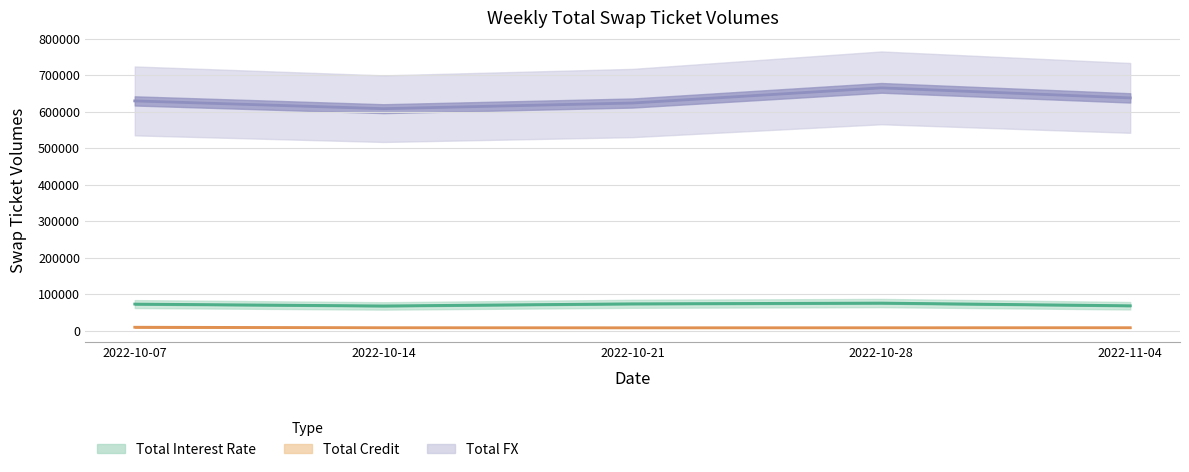

Is it true that Total Interest Rate equals 75422 at 2022-10-28?

True